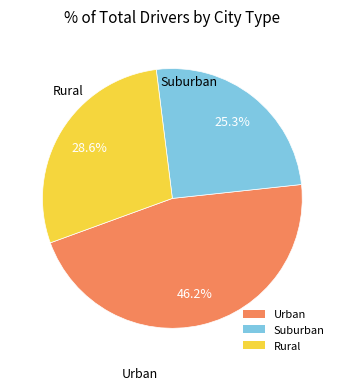

Count the number of slices in the pie.

3